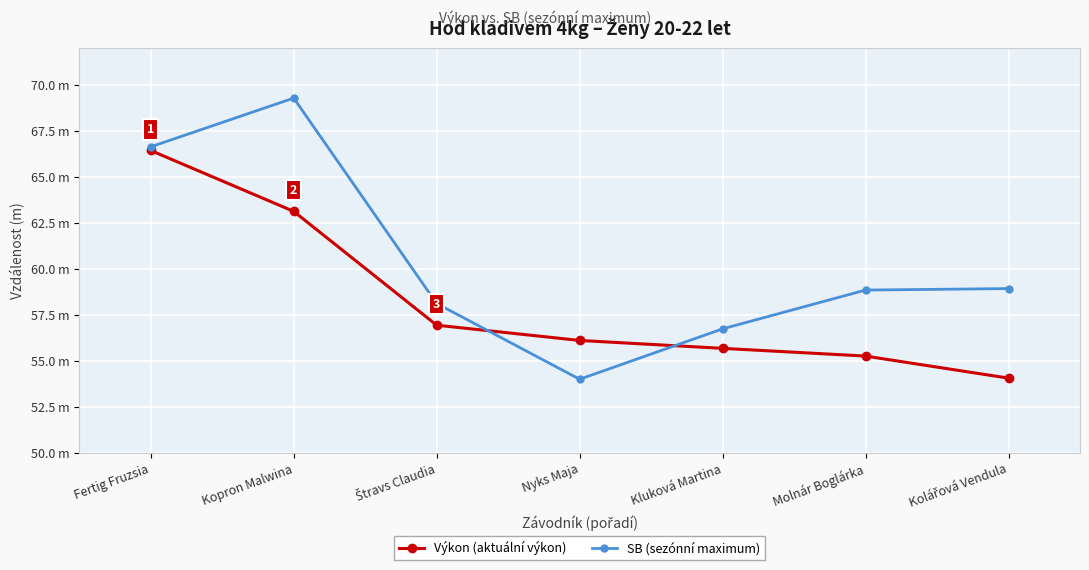

What is the minimum value for Výkon (aktuální výkon)?

54.1